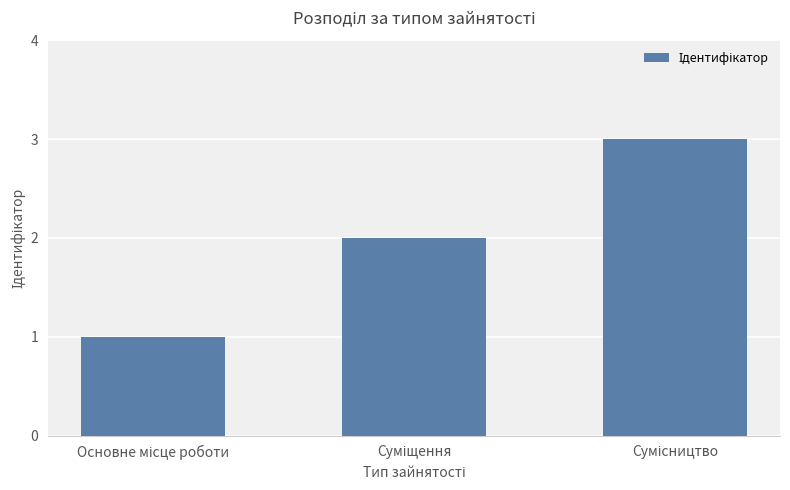

What is the sum of all values?

6